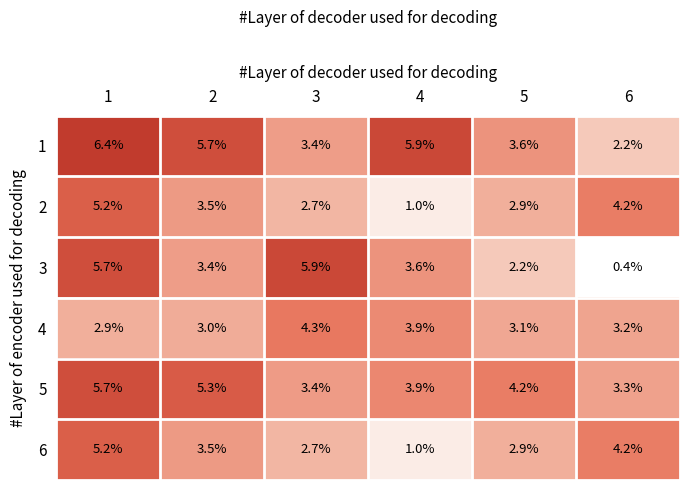

What value does the 2 series have at 1?

5.2